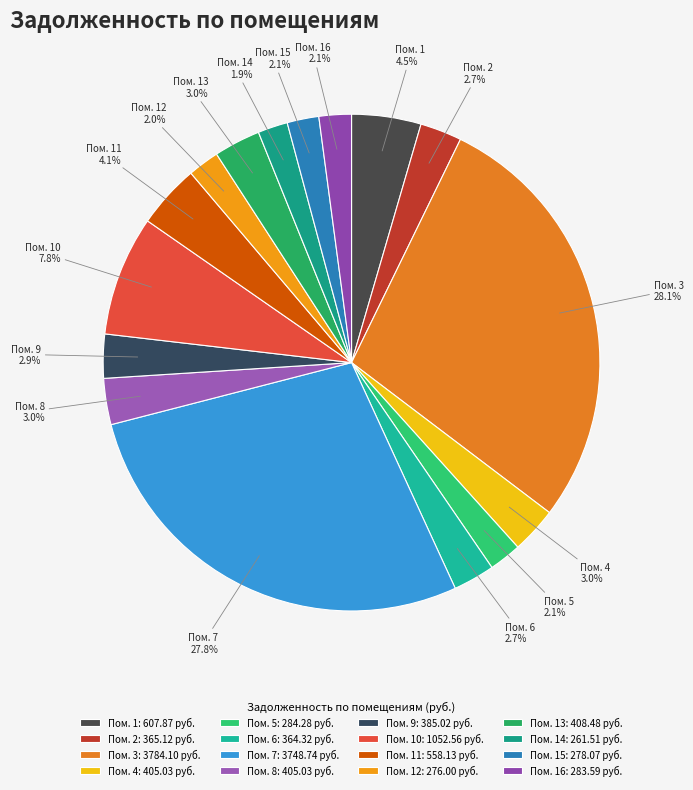

Count the number of slices in the pie.

16